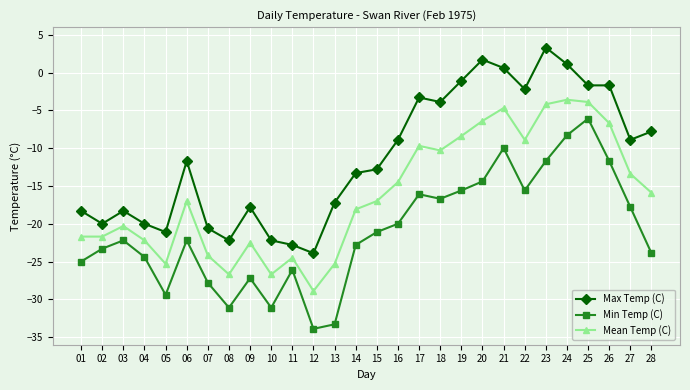

Reading left to right, what are all the values shown in this chart?

Max Temp (C): -18.3	-20.0	-18.3	-20.0	-21.1	-11.7	-20.6	-22.2	-17.8	-22.2	-22.8	-23.9	-17.2	-13.3	-12.8	-8.9	-3.3	-3.9	-1.1	1.7	0.6	-2.2	3.3	1.1	-1.7	-1.7	-8.9	-7.8
Min Temp (C): -25.0	-23.3	-22.2	-24.4	-29.4	-22.2	-27.8	-31.1	-27.2	-31.1	-26.1	-33.9	-33.3	-22.8	-21.1	-20.0	-16.1	-16.7	-15.6	-14.4	-10.0	-15.6	-11.7	-8.3	-6.1	-11.7	-17.8	-23.9
Mean Temp (C): -21.7	-21.7	-20.3	-22.2	-25.3	-17.0	-24.2	-26.7	-22.5	-26.7	-24.5	-28.9	-25.3	-18.1	-17.0	-14.5	-9.7	-10.3	-8.4	-6.4	-4.7	-8.9	-4.2	-3.6	-3.9	-6.7	-13.4	-15.9